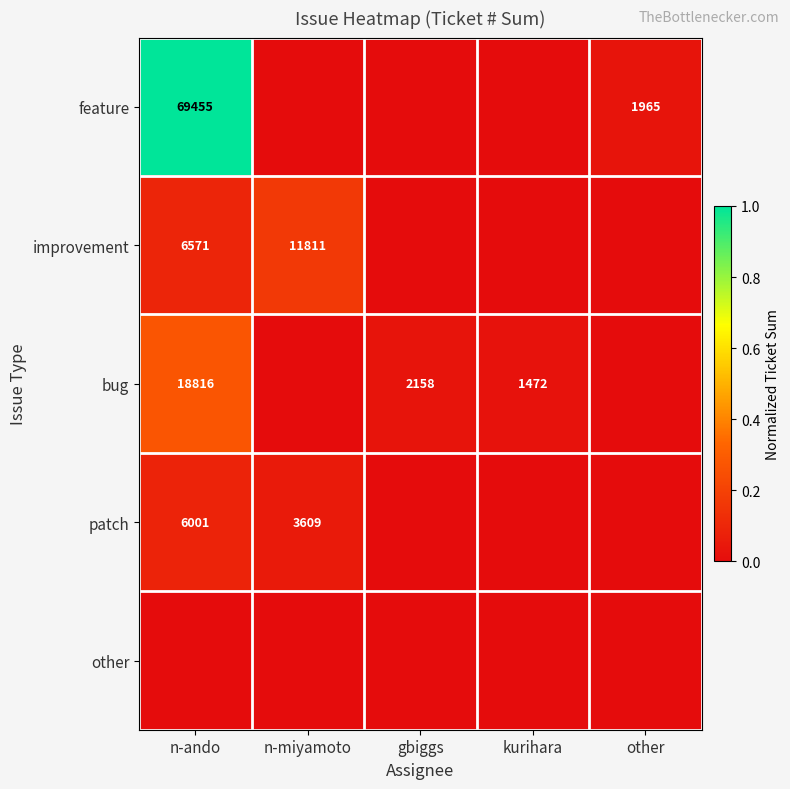

The feature series shows 3505 at other. True or false?

False